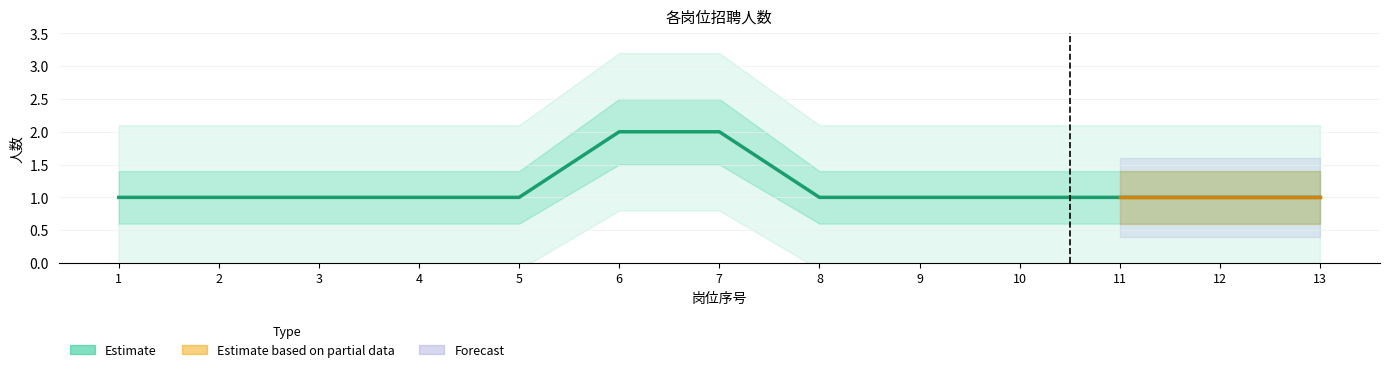

What is the difference between the second highest and minimum values?

1